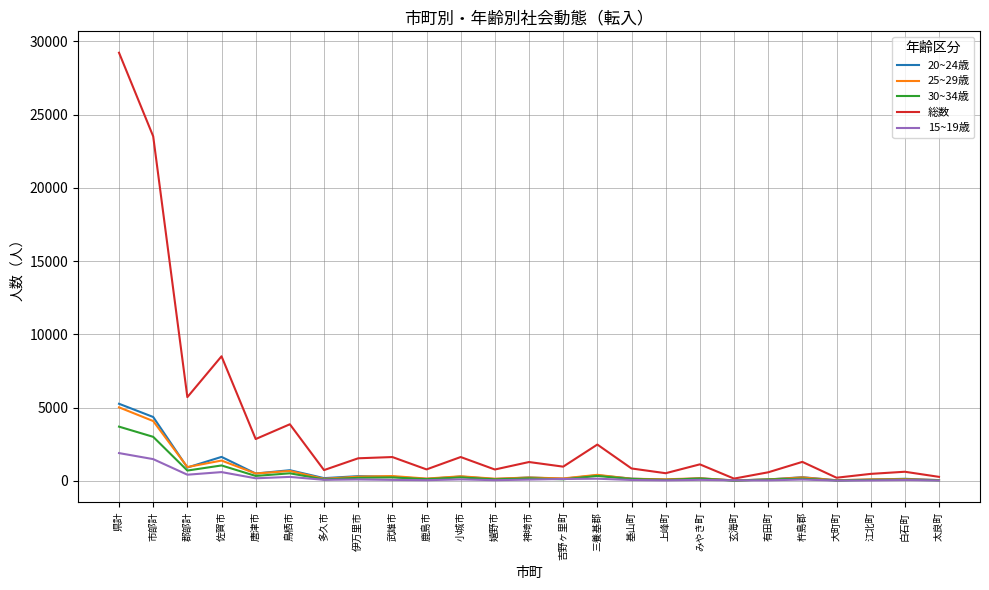

True or false: 15~19歳 has a value of 83 at 杵島郡.

True